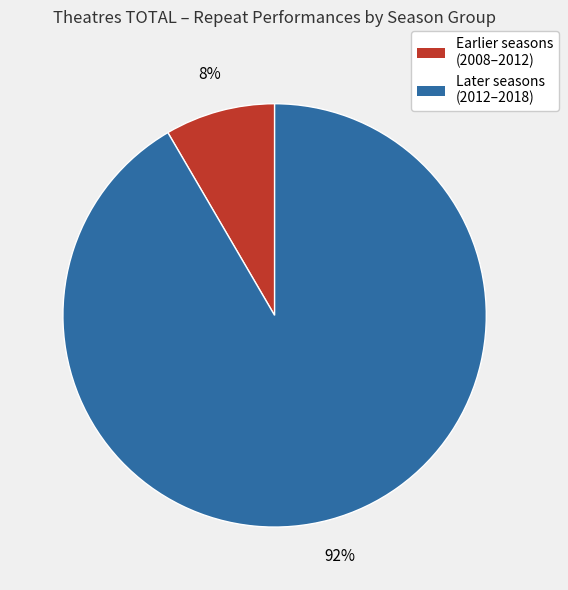

To the nearest percent, what is the average slice percentage?

50%